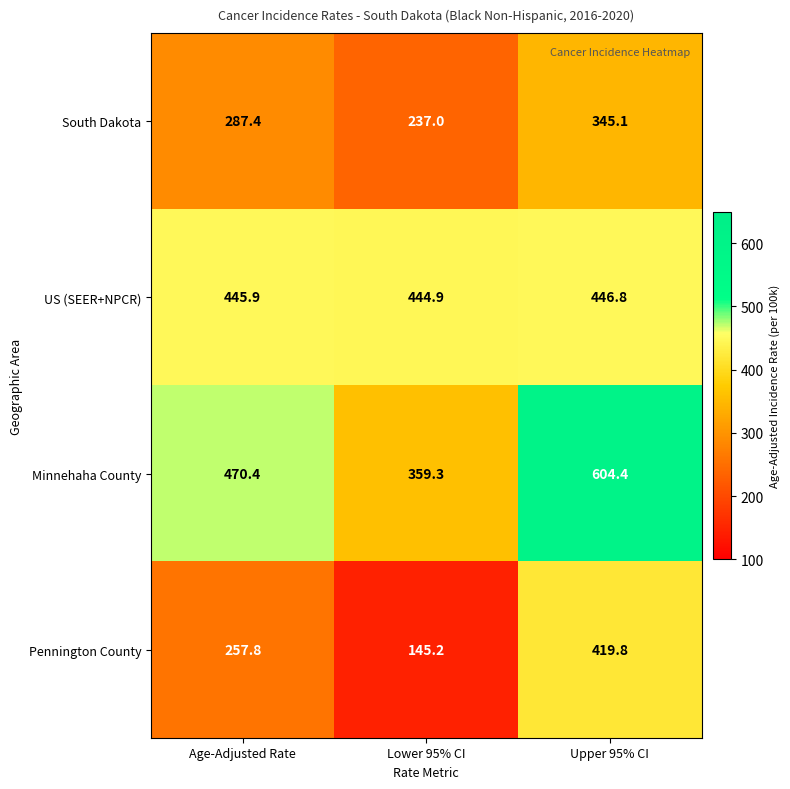

Reading left to right, what are all the values shown in this chart?

South Dakota: 287.4	237.0	345.1
US (SEER+NPCR): 445.9	444.9	446.8
Minnehaha County: 470.4	359.3	604.4
Pennington County: 257.8	145.2	419.8